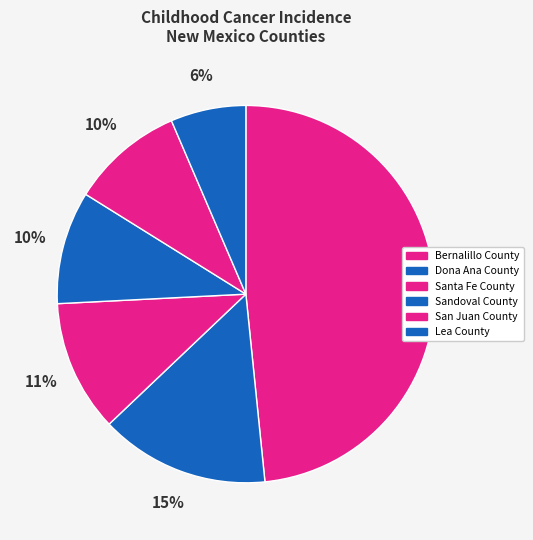

Rank the categories by value from highest to lowest.

Bernalillo County, Dona Ana County, Santa Fe County, Sandoval County, San Juan County, Lea County